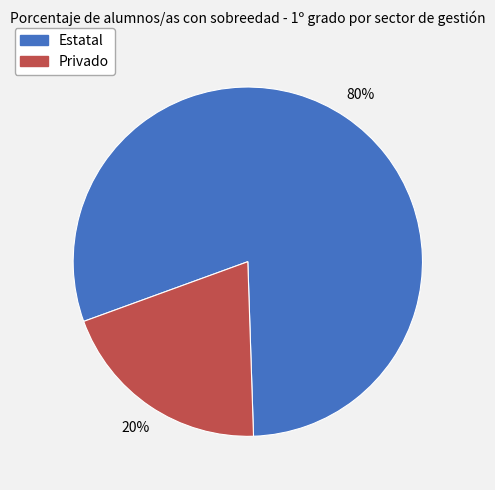

What is the smallest slice in the pie chart?

Privado